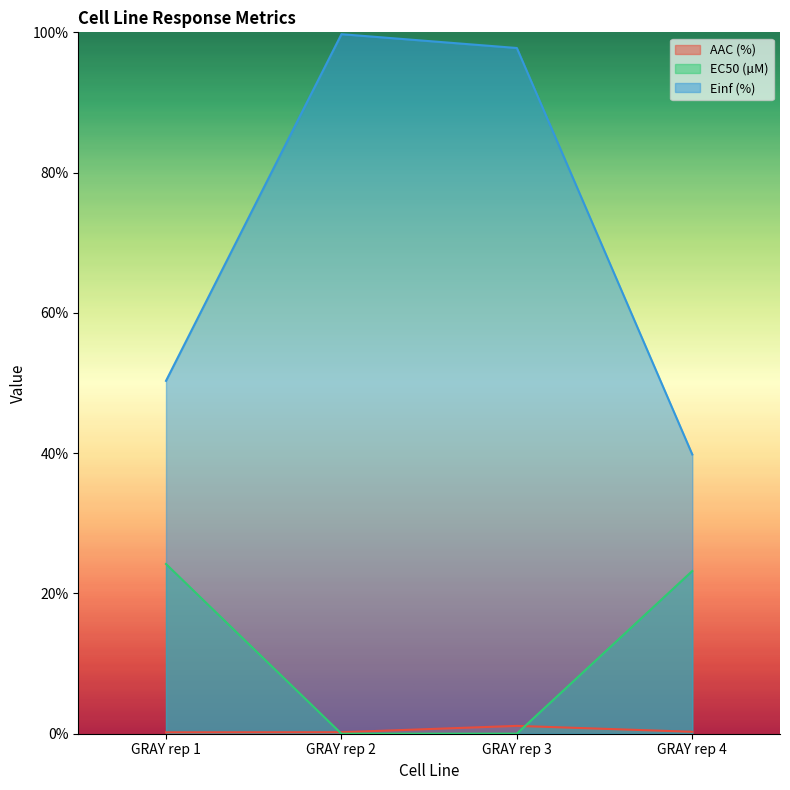

At which category does the chart reach its peak across all series?

GRAY rep 2